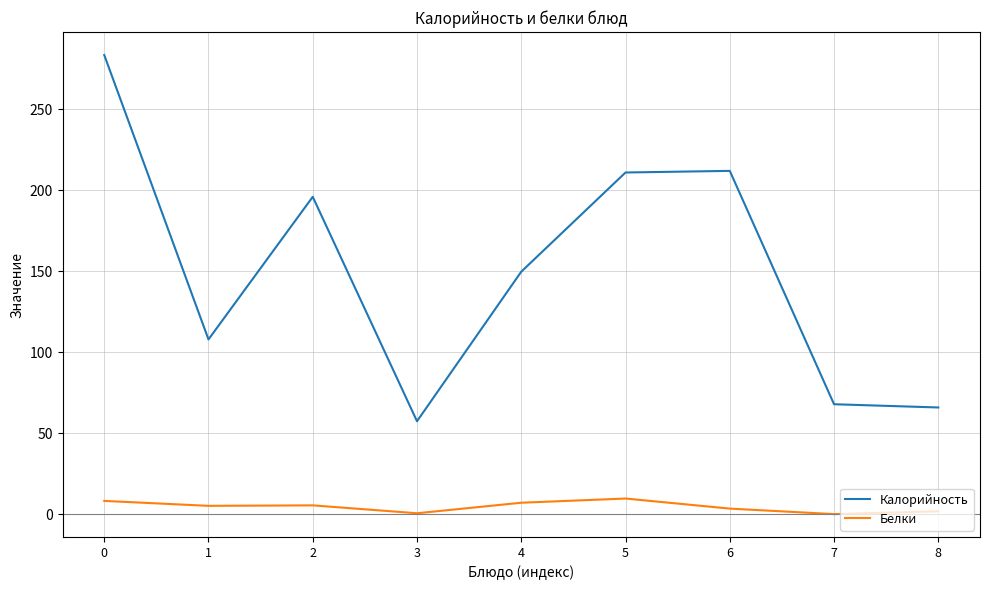

Rank the series by their maximum value, from highest to lowest.

Калорийность, Белки